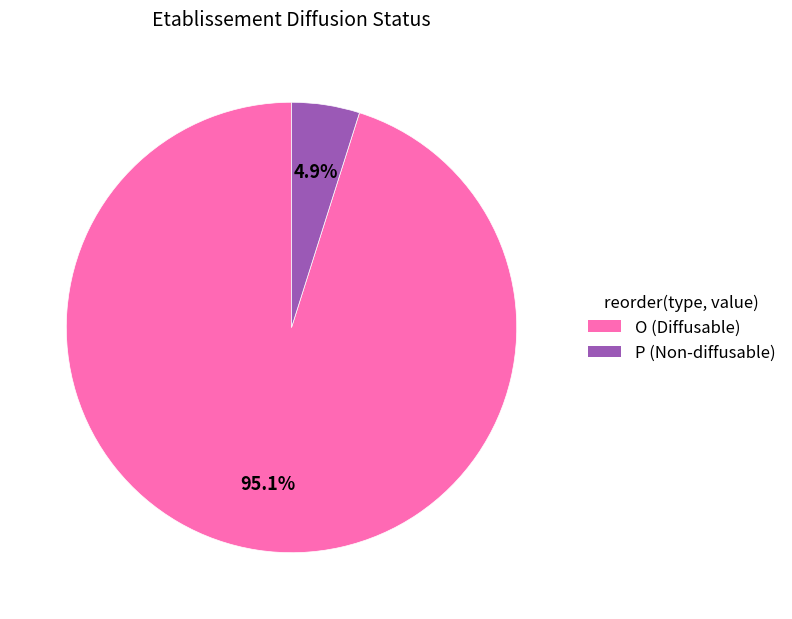

Is it true that P is 5% of the pie?

True